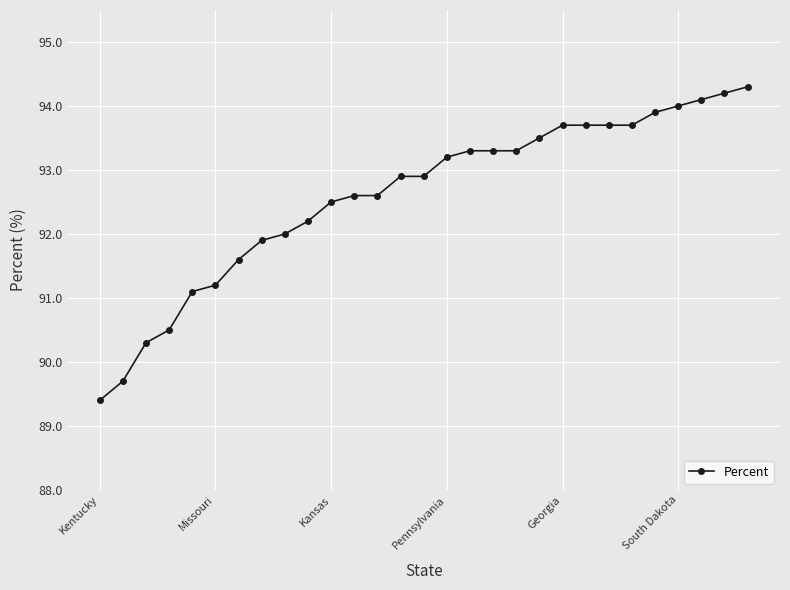

Is this an area chart (filled region under the line)?

No